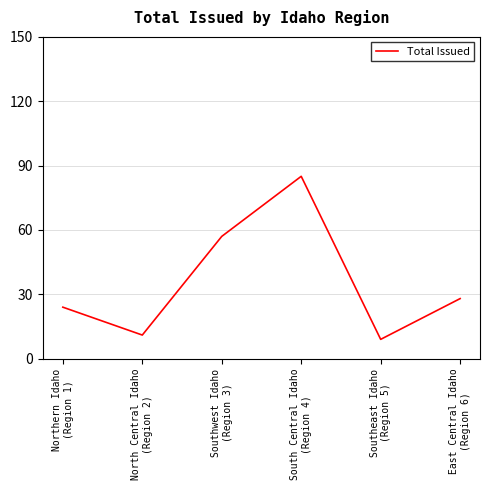

What is the minimum value shown in the chart?

9